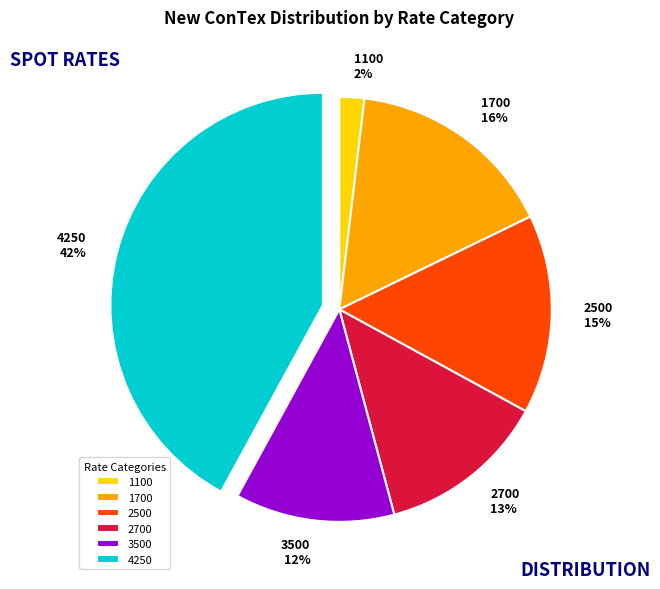

Which slice is the smallest?

1100